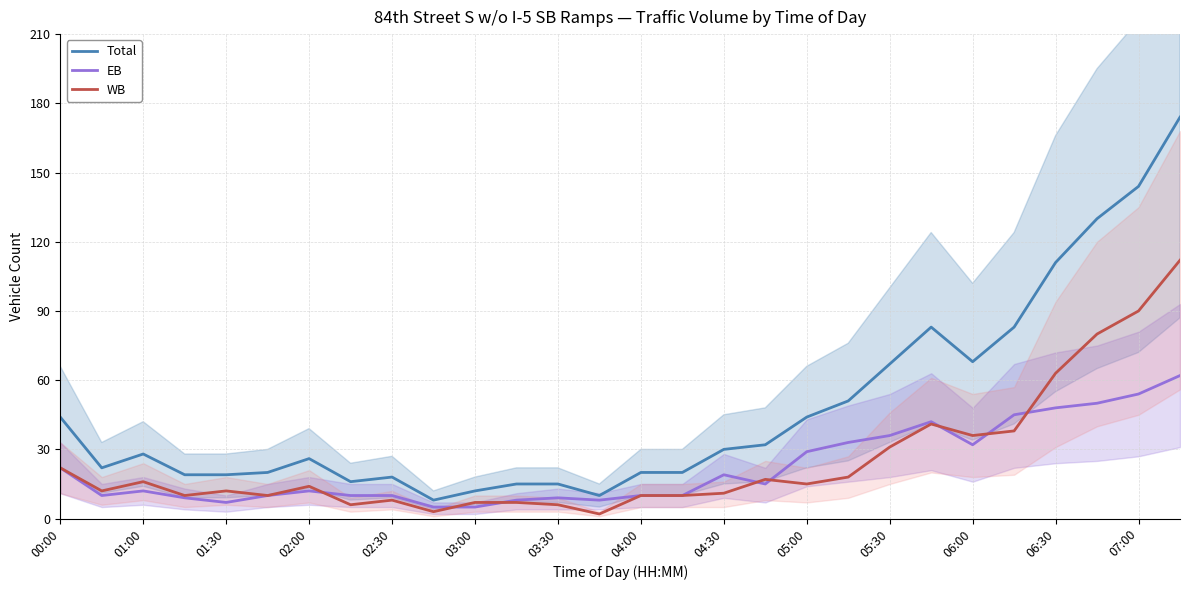

True or false: Total and WB intersect in this chart.

False